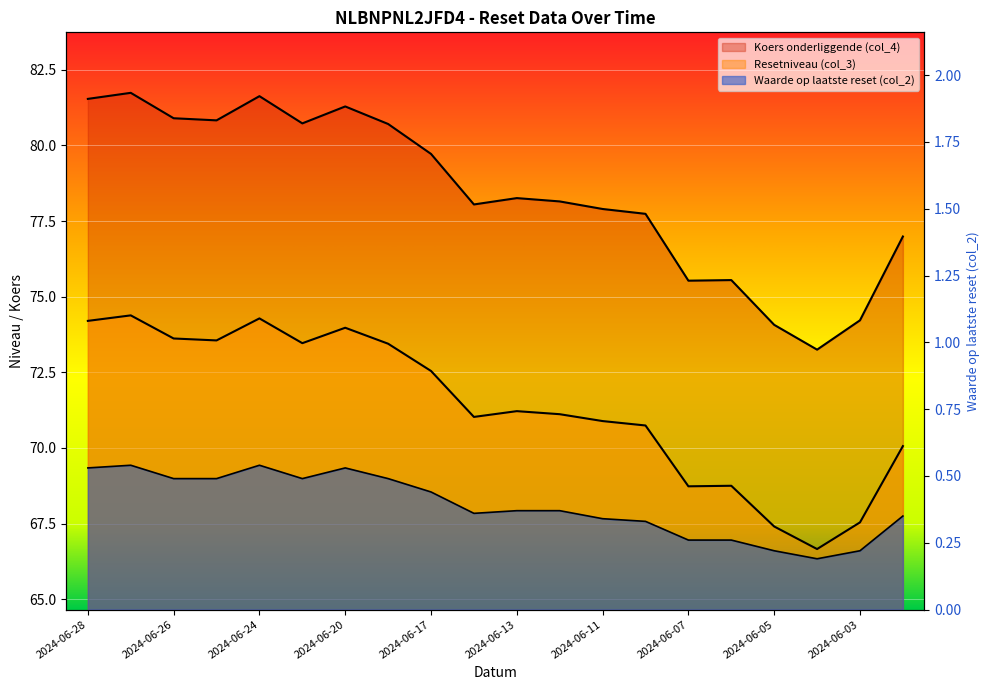

Is the value of Waarde op laatste reset (col_2) at 2024-06-04 greater than the value of Resetniveau (col_3) at 2024-06-13?

No